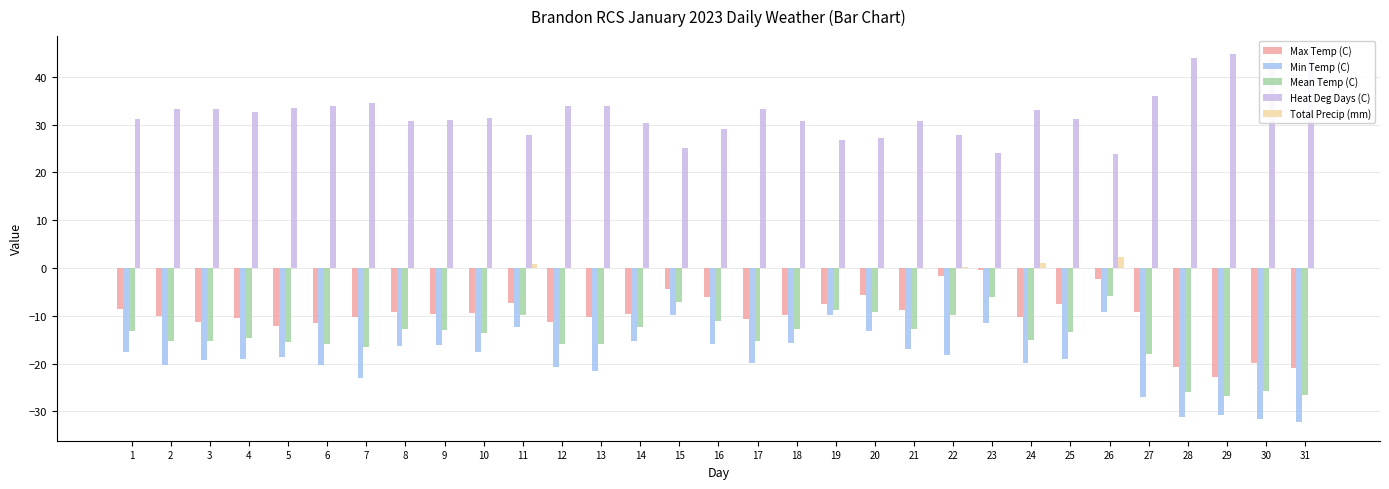

What is the difference between the Min Temp (C) values at 20 and 4?

5.9